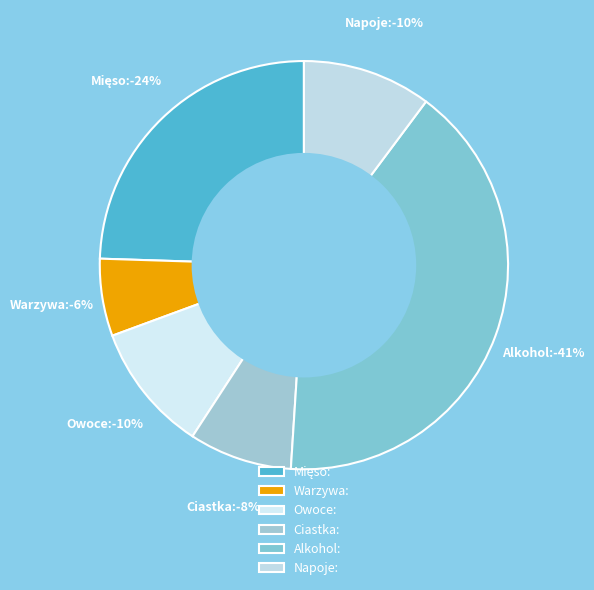

To the nearest percent, what is the difference between the largest and smallest slice percentages?

35%